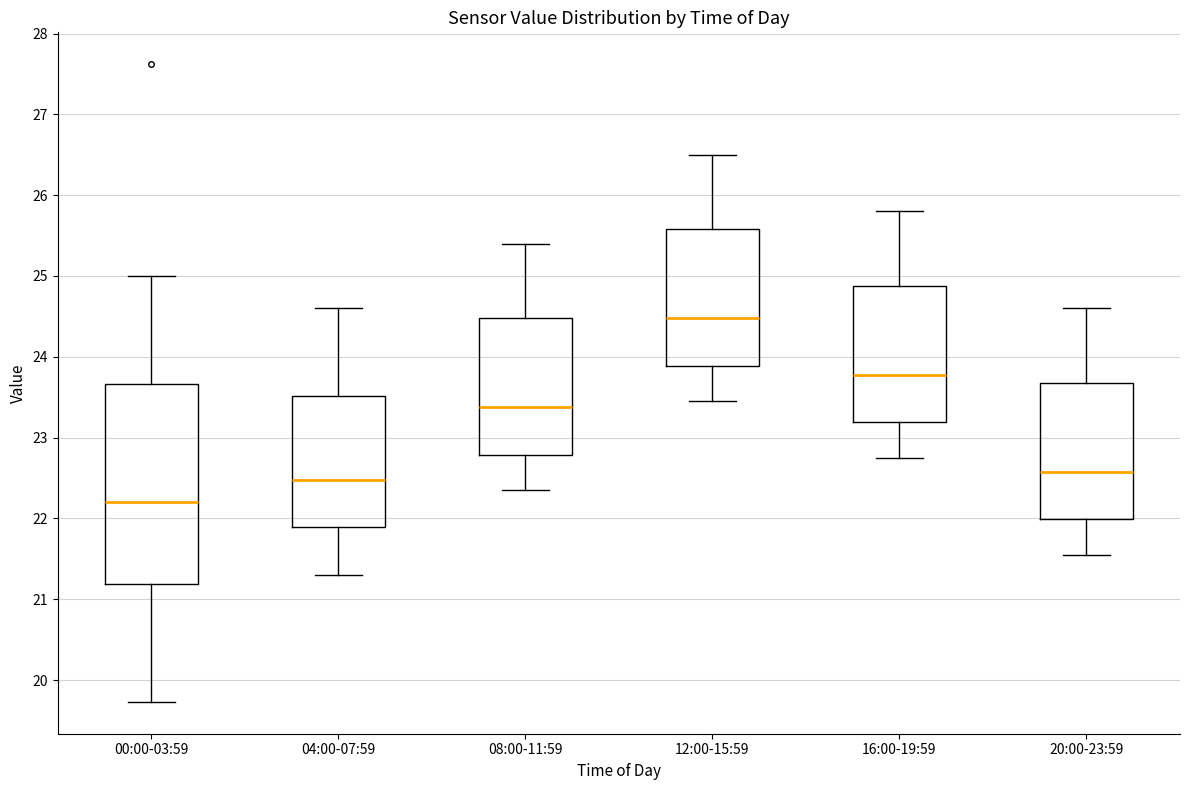

Reading left to right, transcribe this box plot: for each box, give where its median line is, the range the box spans, and where its two whiskers end, as read against the y-axis. The values are not printed on the chart, so give them approximately, as read against the axis.

00:00-03:59: median 22.2, box 21.2 to 23.7, whiskers 19.7 to 25.0
04:00-07:59: median 22.5, box 21.9 to 23.5, whiskers 21.3 to 24.6
08:00-11:59: median 23.4, box 22.8 to 24.5, whiskers 22.4 to 25.4
12:00-15:59: median 24.5, box 23.9 to 25.6, whiskers 23.5 to 26.5
16:00-19:59: median 23.8, box 23.2 to 24.9, whiskers 22.8 to 25.8
20:00-23:59: median 22.6, box 22.0 to 23.7, whiskers 21.6 to 24.6